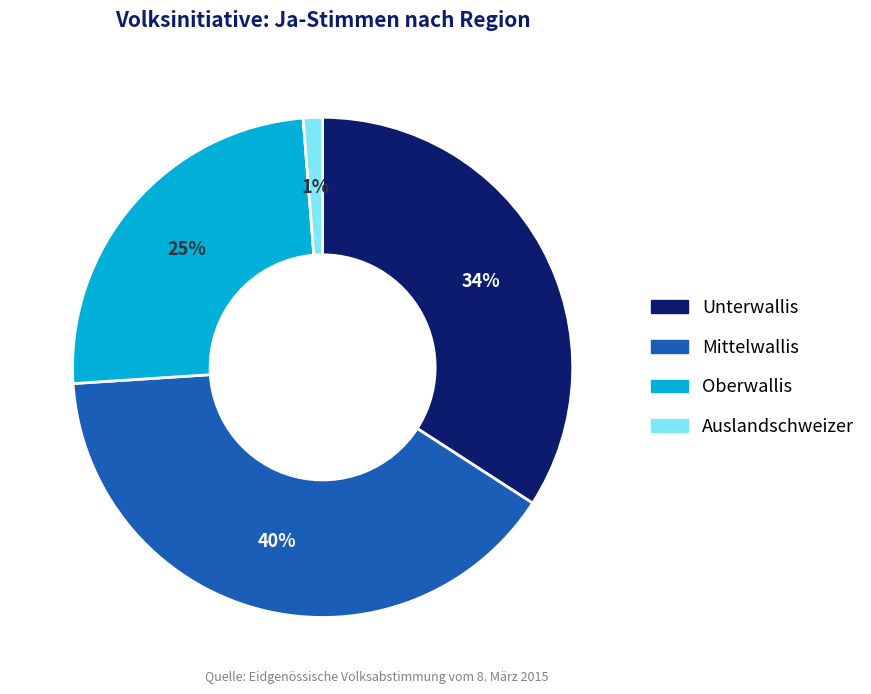

Is there any slice that represents more than half of the pie?

No